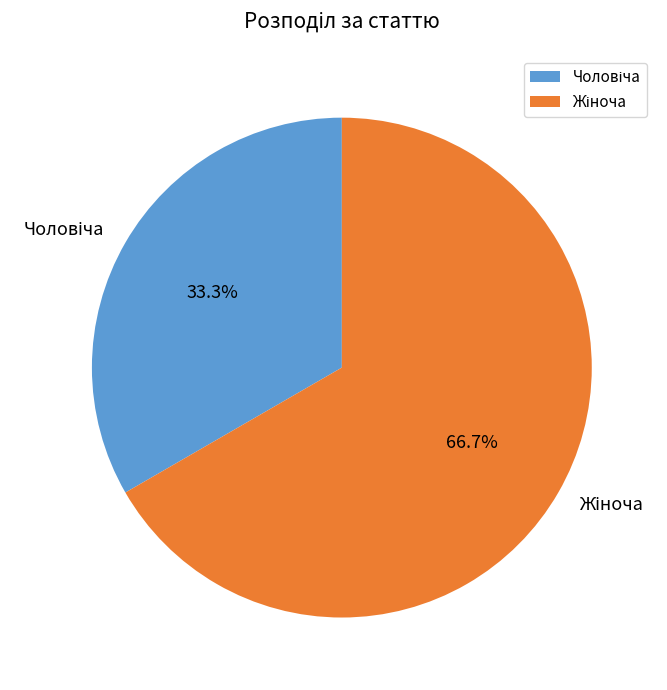

Count the number of slices in the pie.

2